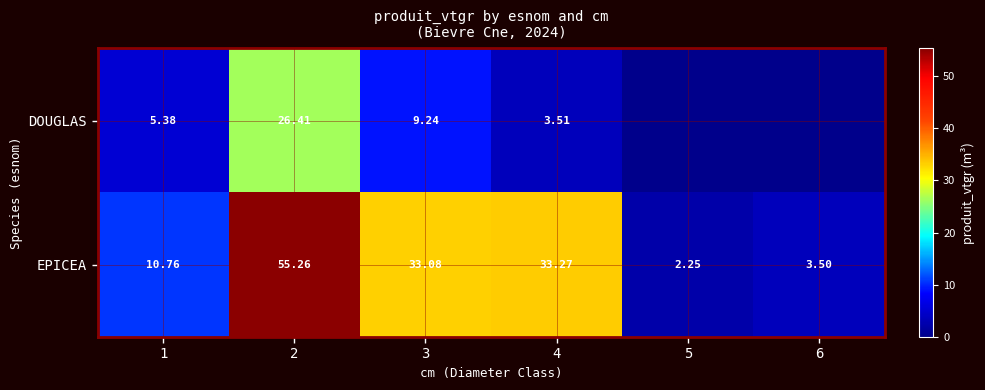

Which category has the lowest value in the EPICEA series?

5